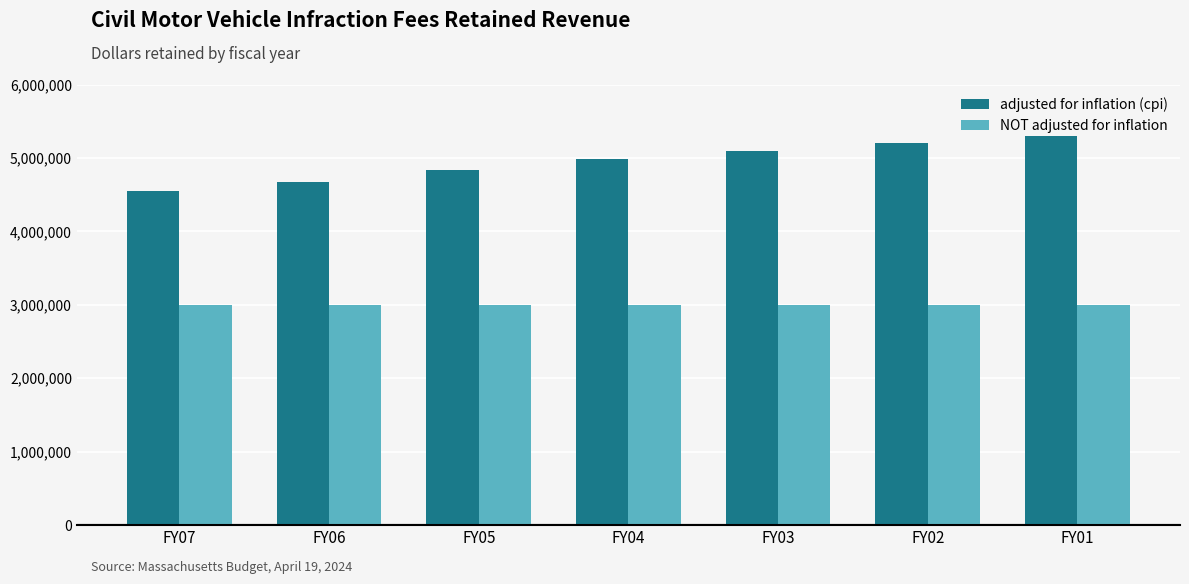

What is the spread (max minus min) of values at FY06?

1665698